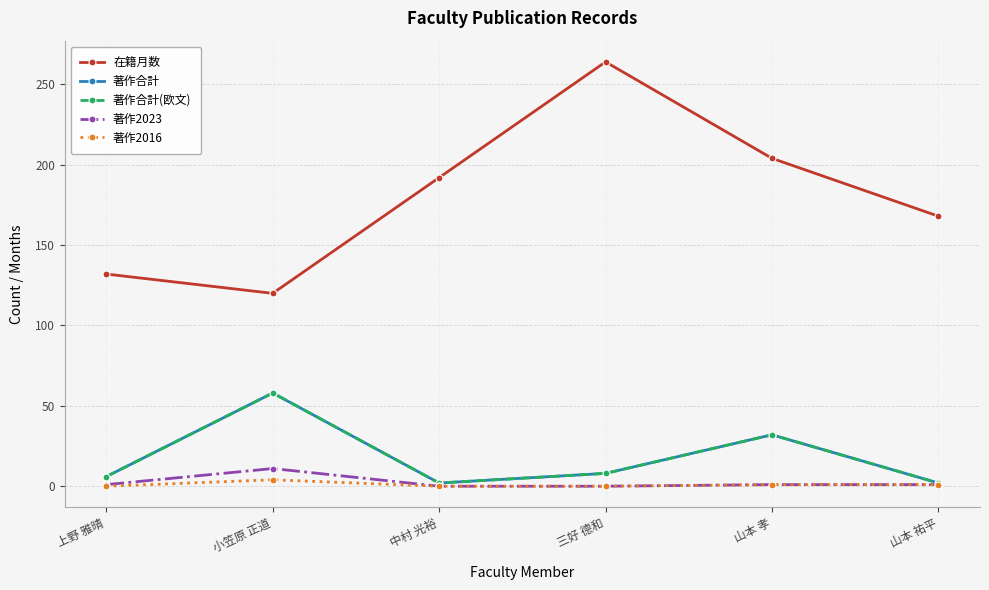

True or false: 著作2016 and 著作合計(欧文) intersect in this chart.

False